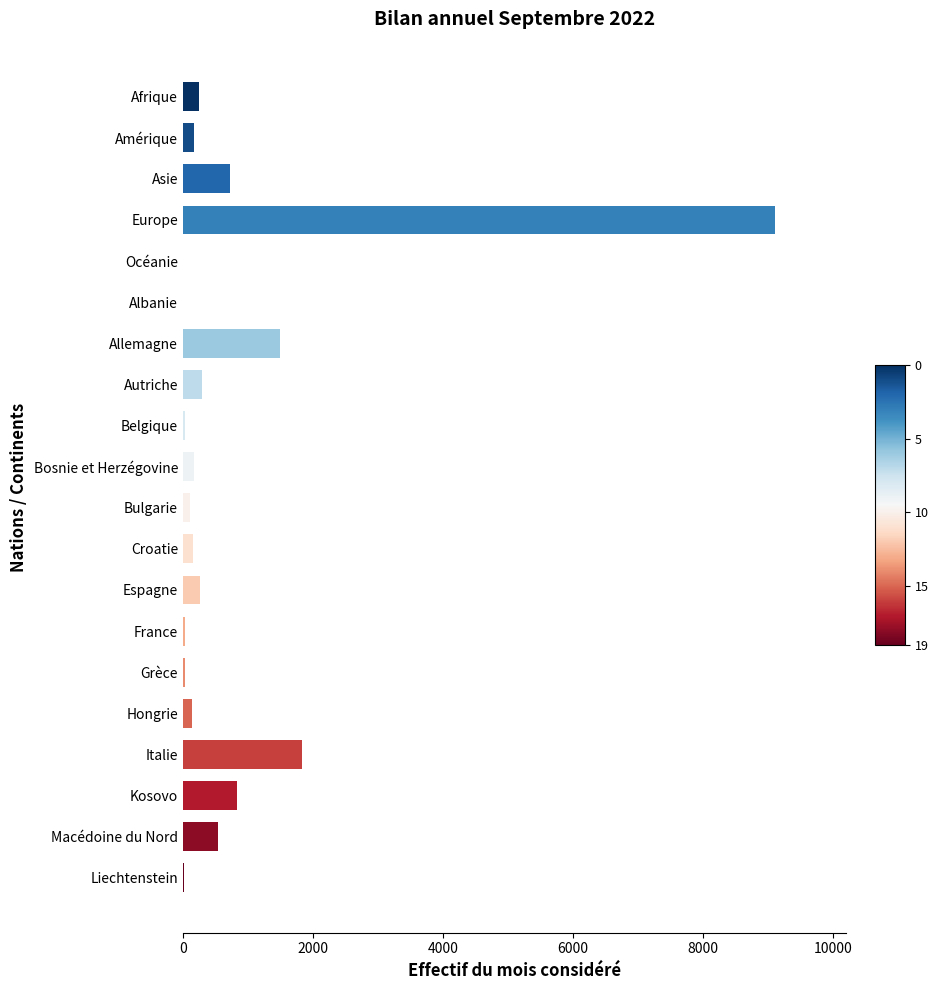

Between Asie and Autriche, which is larger?

Asie